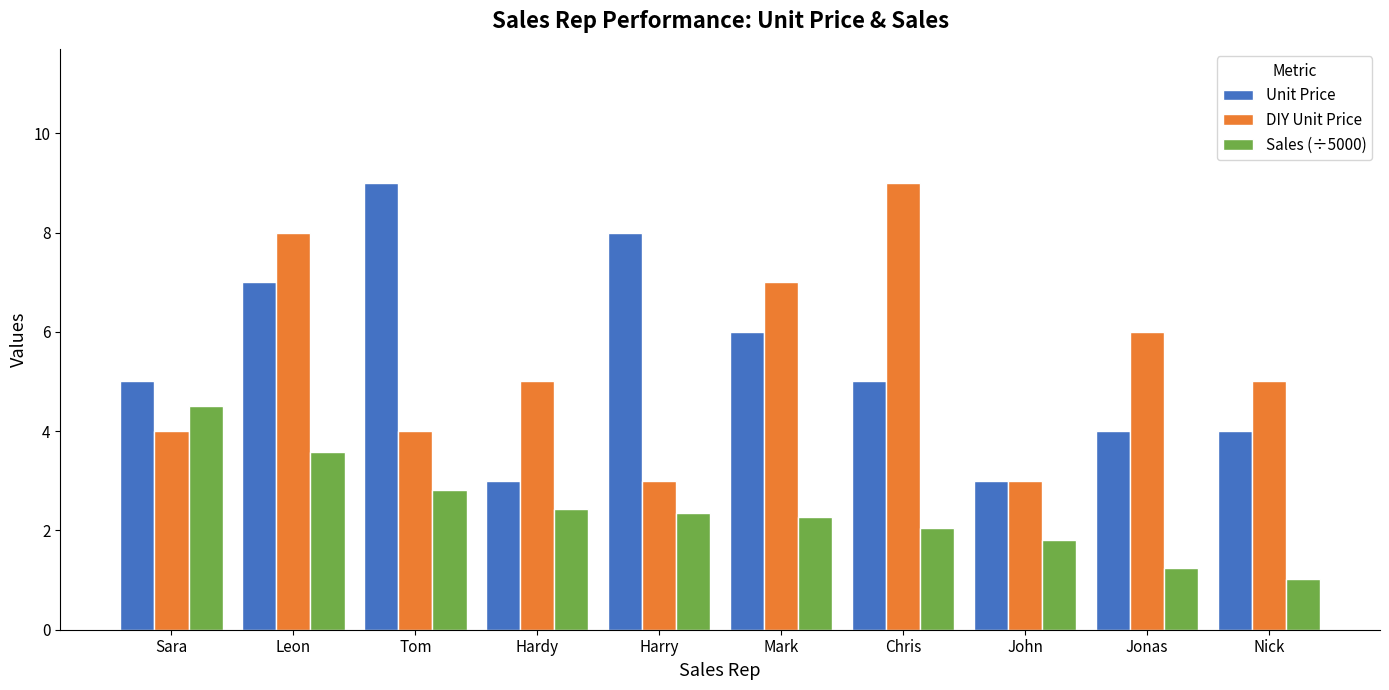

What is the lowest value of the DIY Unit Price series?

3.0